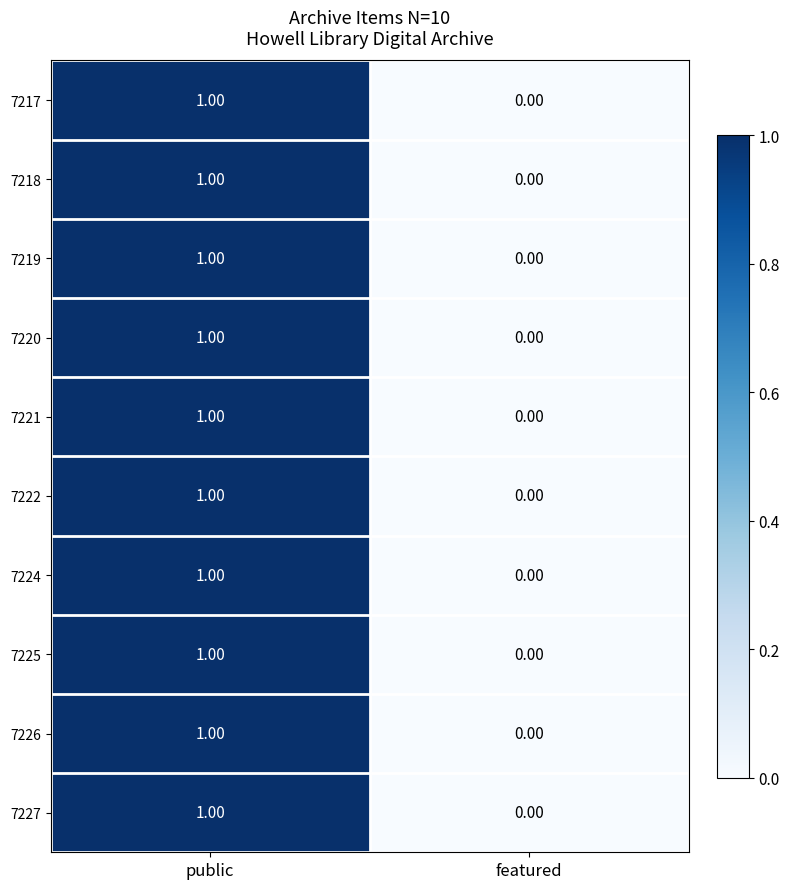

At which category does the chart reach its peak across all series?

public